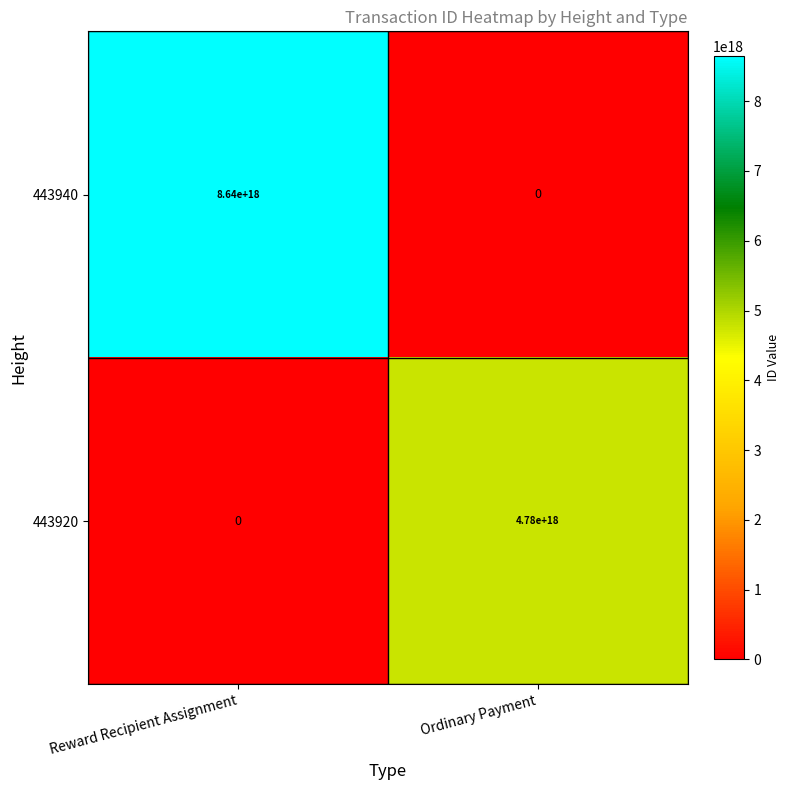

Which category has the lowest value in the 443940 series?

Ordinary Payment